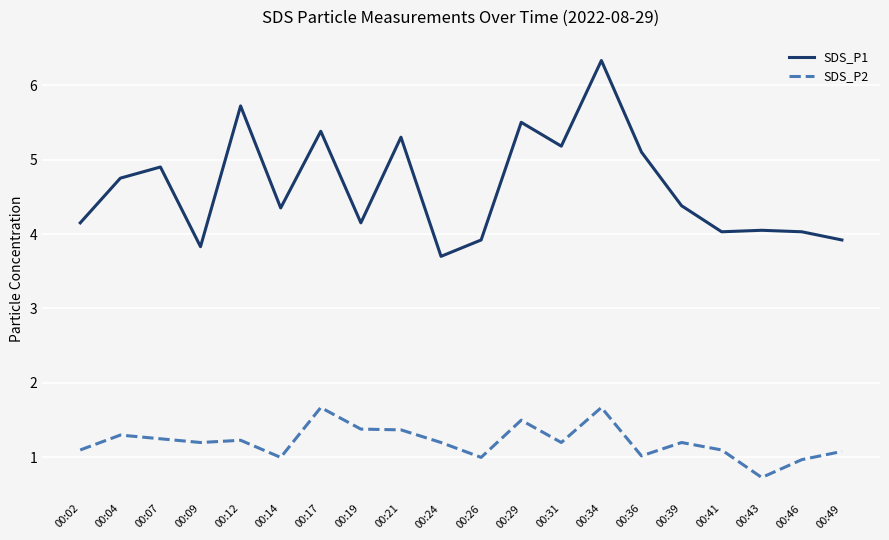

True or false: SDS_P1 and SDS_P2 intersect in this chart.

False